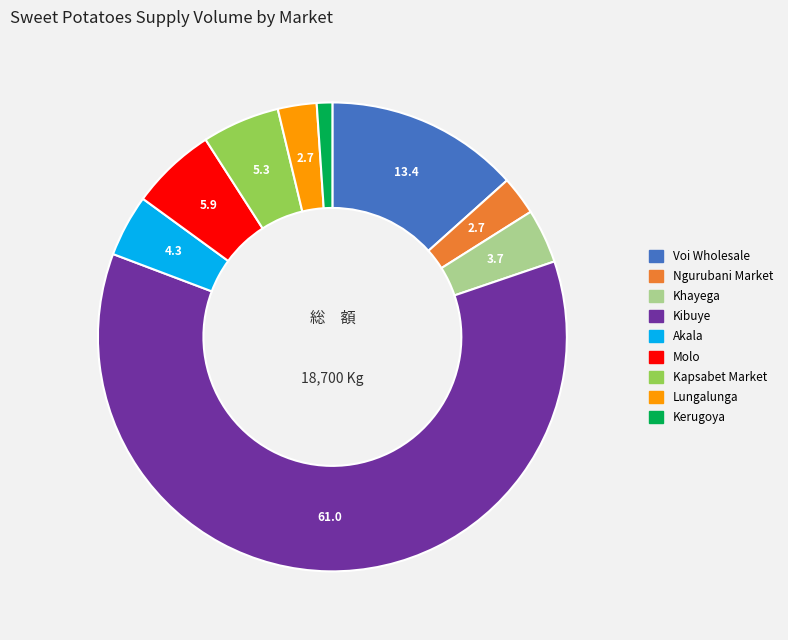

Which slice represents more than half of the pie?

Kibuye